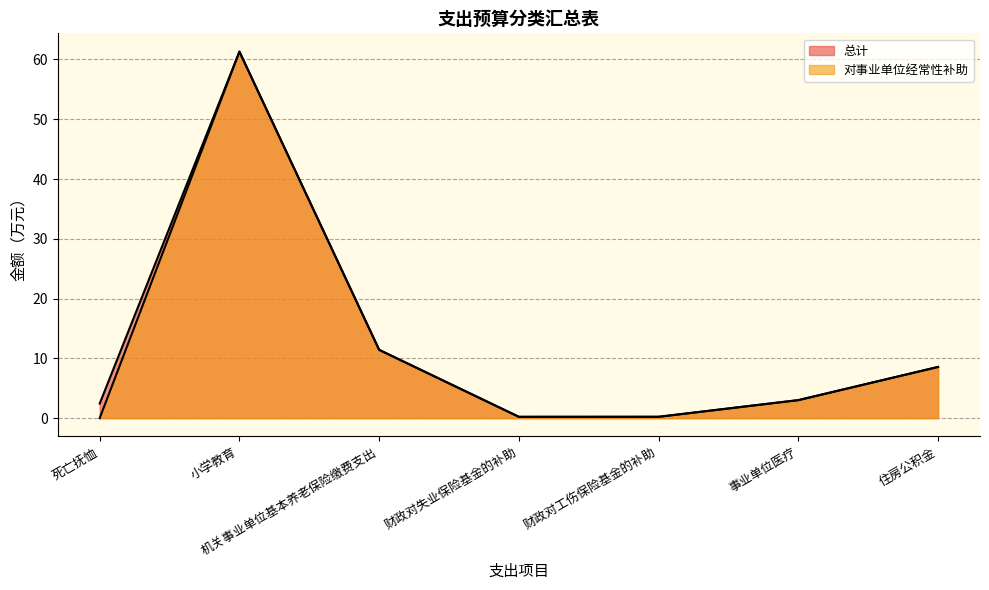

Rank the series by their average value, from lowest to highest.

对事业单位经常性补助, 总计